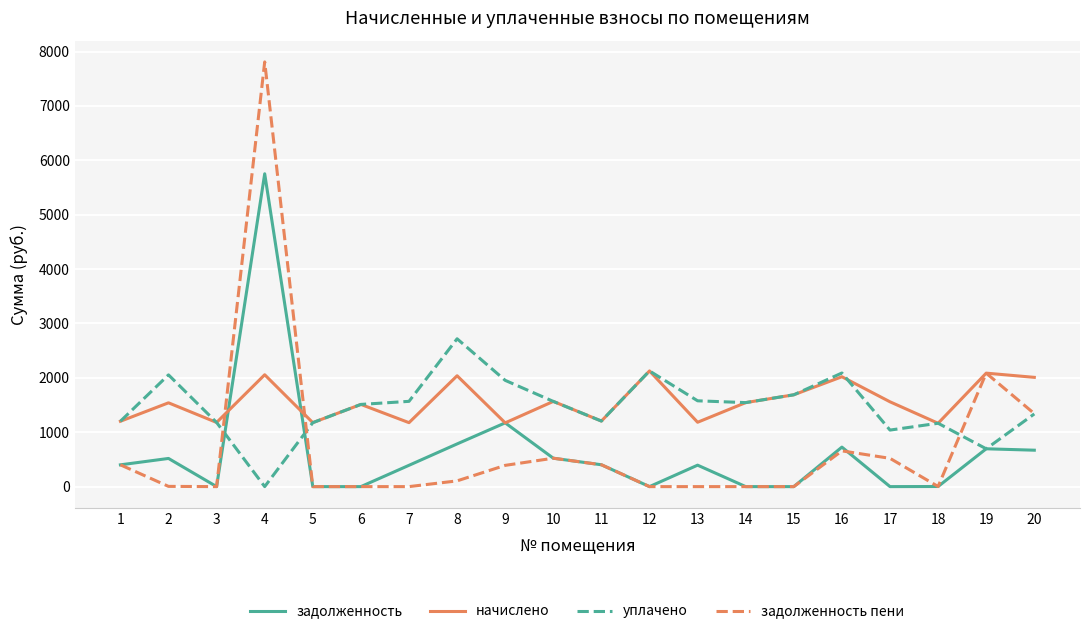

The value of задолженность at 17 is 2317.3. True or false?

False